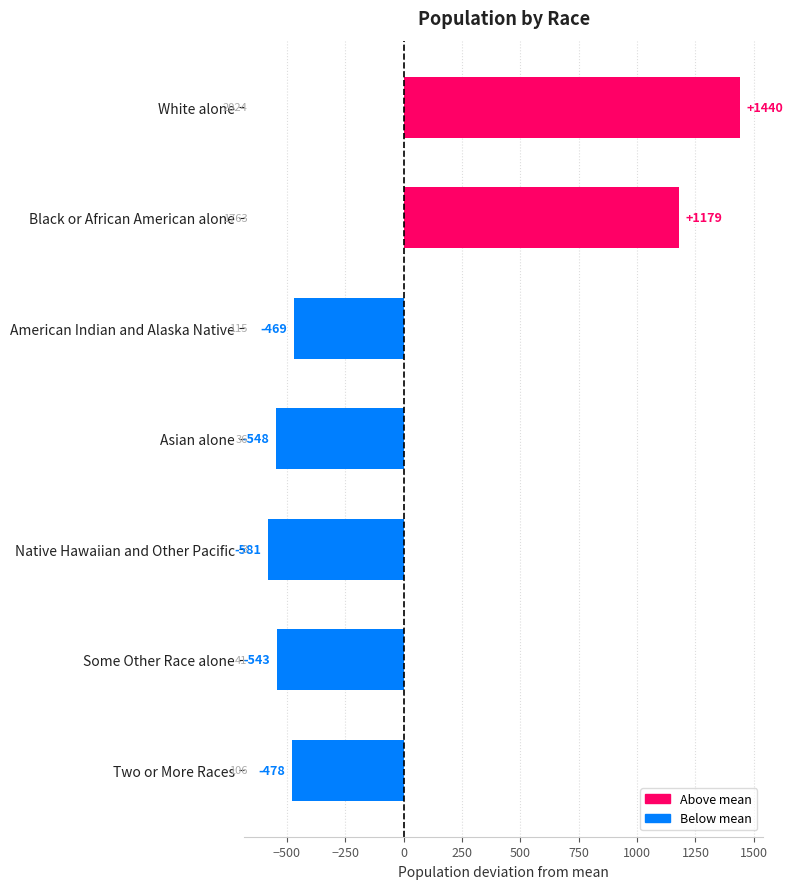

Reading top to bottom, what are all the values shown in this chart?

1440	1179	-469	-548	-581	-543	-478